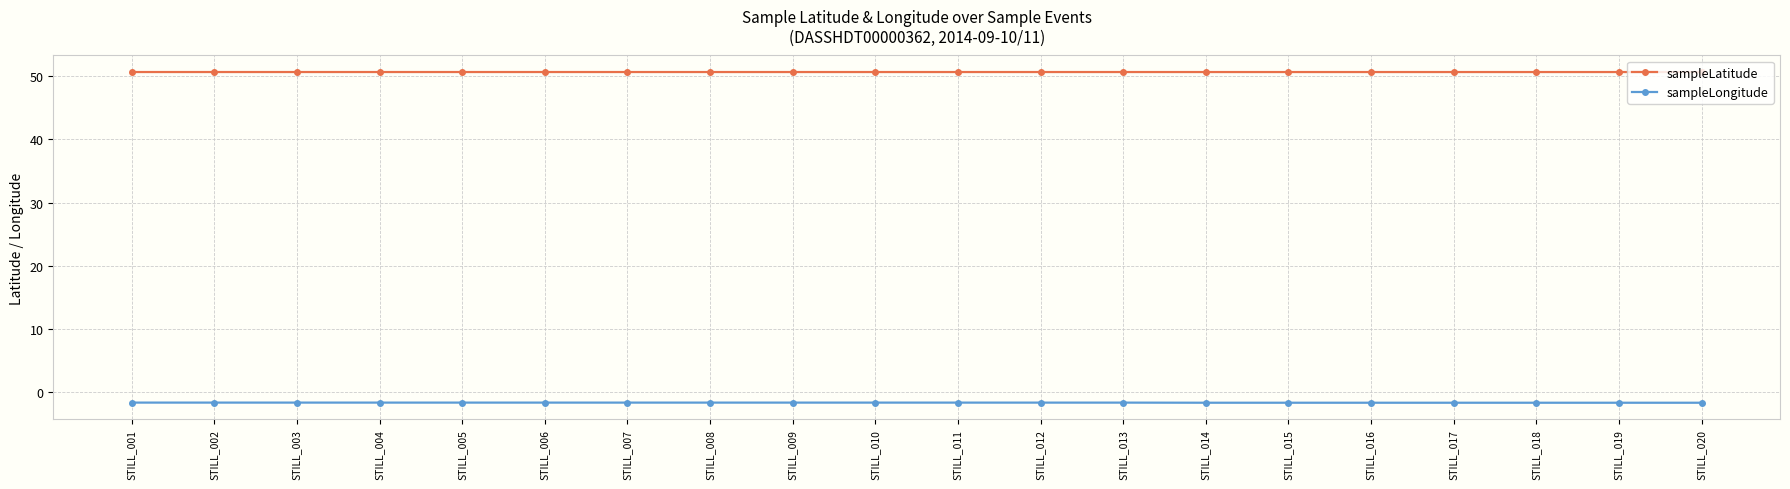

What is the difference between the highest and lowest values at STILL_013?

52.3